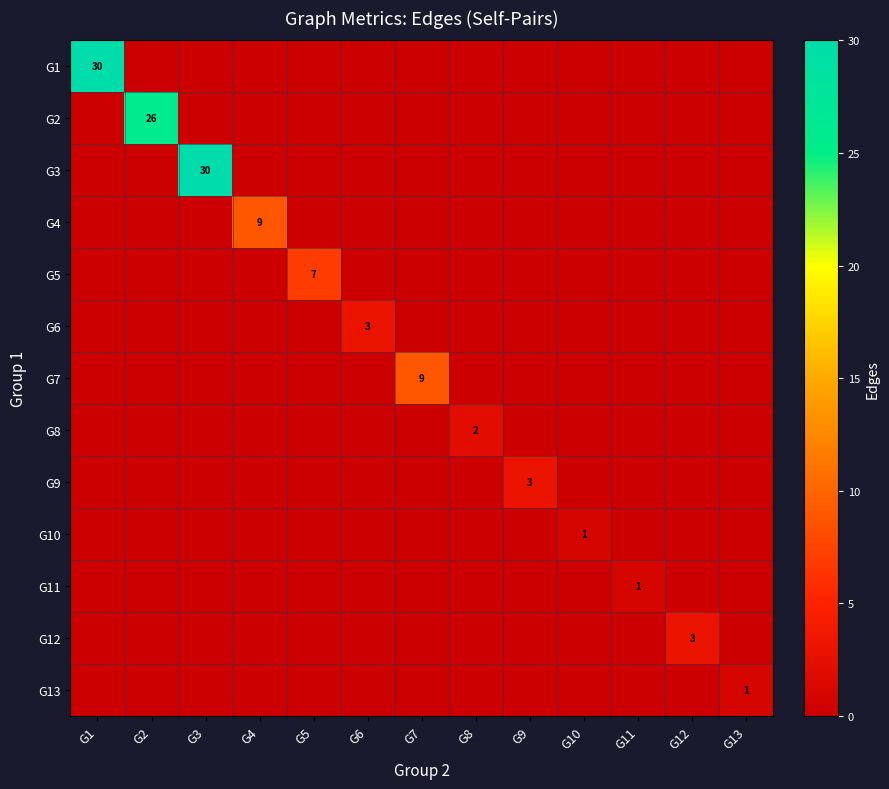

What is the difference between the maximum and minimum values in the G6 series?

3